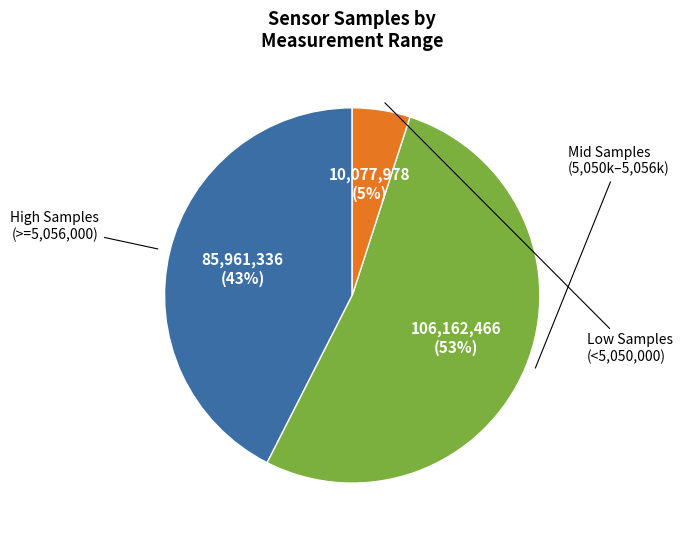

Is there a majority slice in this chart?

Yes